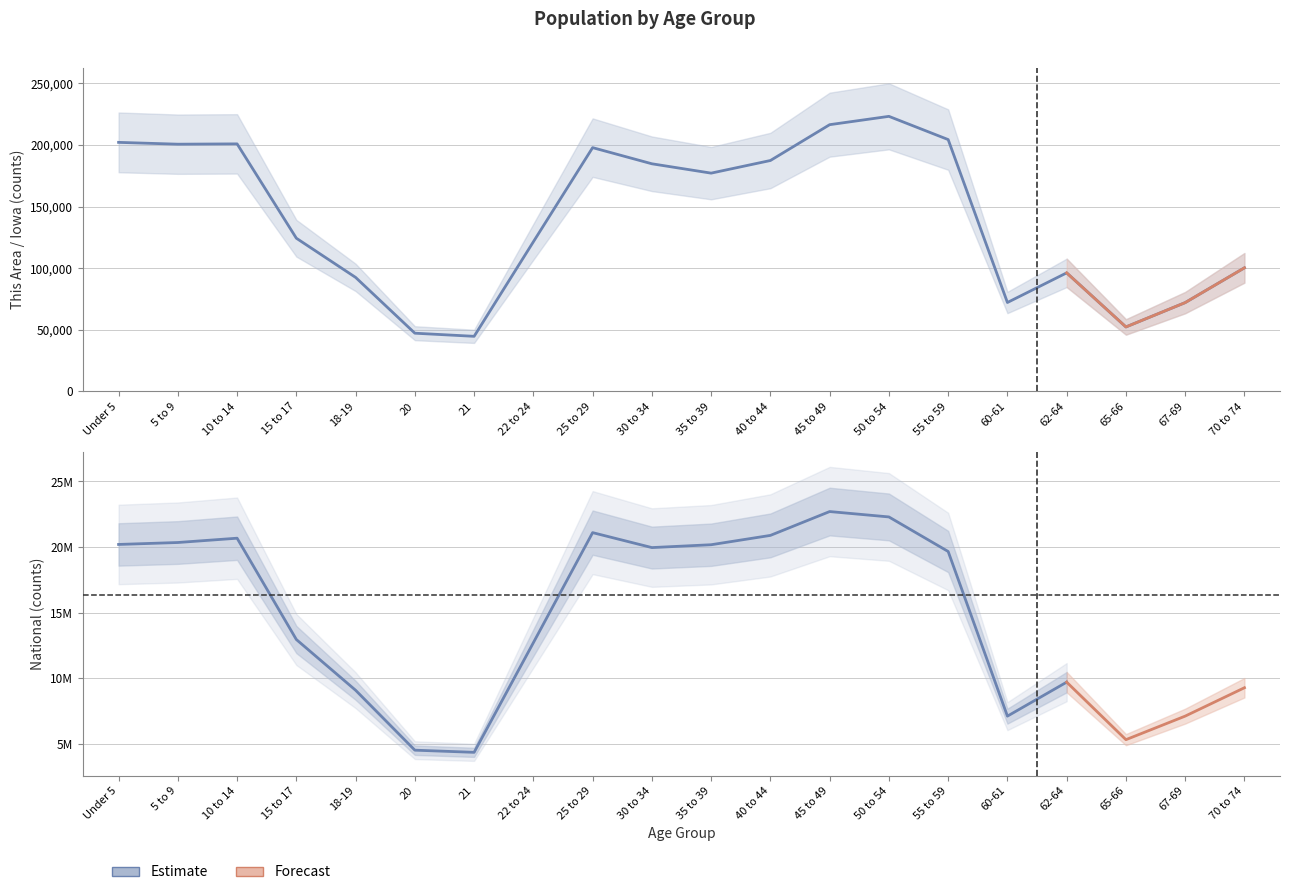

What is the label of the 16th bar from the left?

60-61